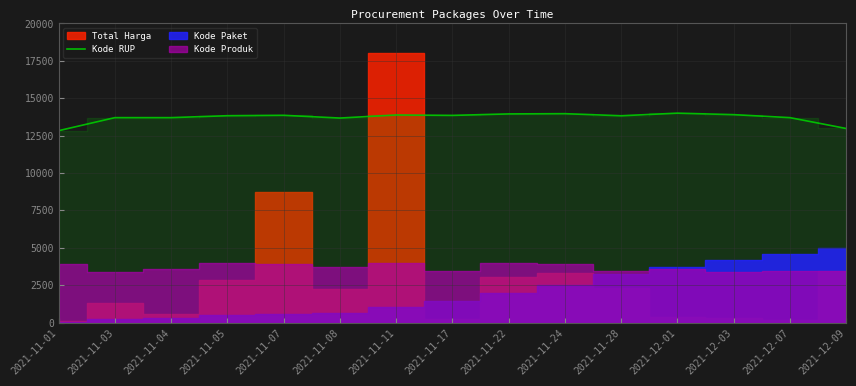

Rank the categories by value from lowest to highest.

2021-11-01, 2021-12-09, 2021-11-08, 2021-11-03, 2021-11-04, 2021-12-07, 2021-11-28, 2021-11-05, 2021-11-17, 2021-11-07, 2021-11-11, 2021-12-03, 2021-11-22, 2021-11-24, 2021-12-01